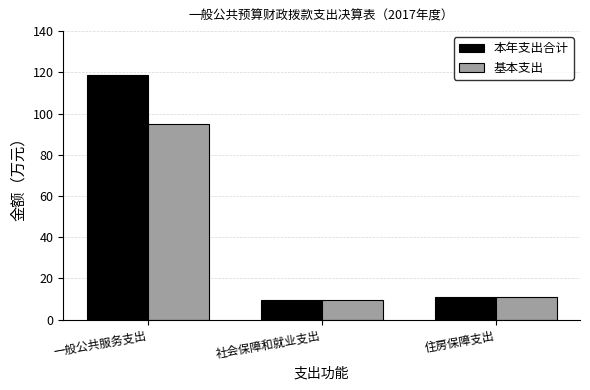

What is the total value across all series at 住房保障支出?

21.5